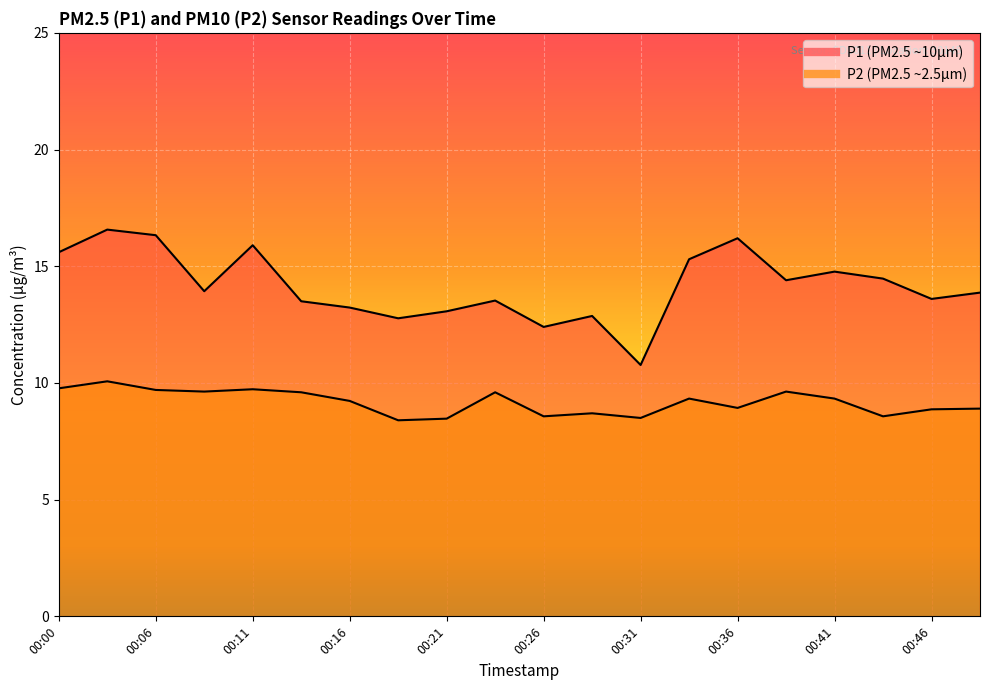

Reading left to right, transcribe all the data shown in this chart.

P1: 00:00=15.6	00:03=16.6	00:06=16.3	00:08=13.9	00:11=15.9	00:13=13.5	00:16=13.2	00:18=12.8	00:21=13.1	00:23=13.5	00:26=12.4	00:28=12.9	00:31=10.8	00:33=15.3	00:36=16.2	00:38=14.4	00:41=14.8	00:43=14.5	00:46=13.6	00:48=13.9
P2: 00:00=9.8	00:03=10.1	00:06=9.7	00:08=9.6	00:11=9.7	00:13=9.6	00:16=9.2	00:18=8.4	00:21=8.5	00:23=9.6	00:26=8.6	00:28=8.7	00:31=8.5	00:33=9.3	00:36=8.9	00:38=9.6	00:41=9.3	00:43=8.6	00:46=8.9	00:48=8.9